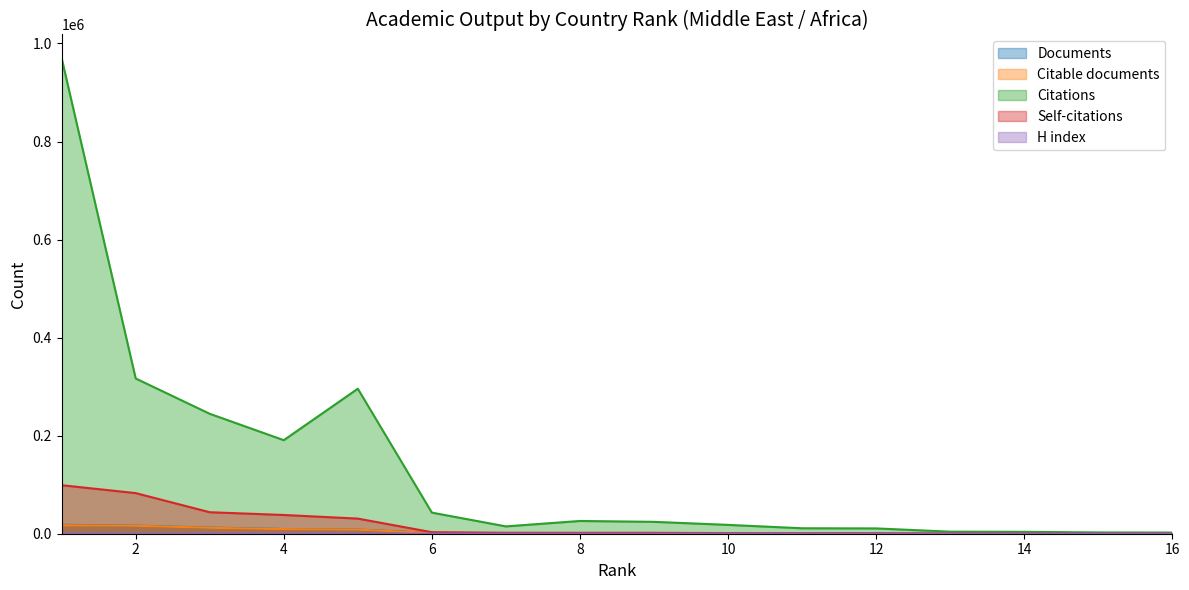

The Self-citations series shows 82842 at 2. True or false?

True